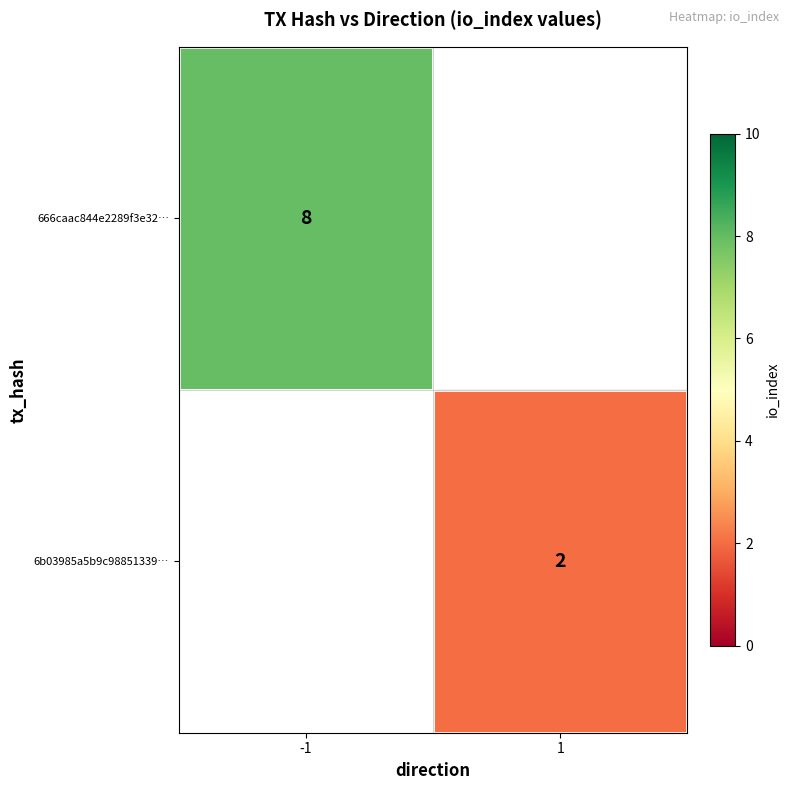

Which has a higher value, 1 or -1?

-1